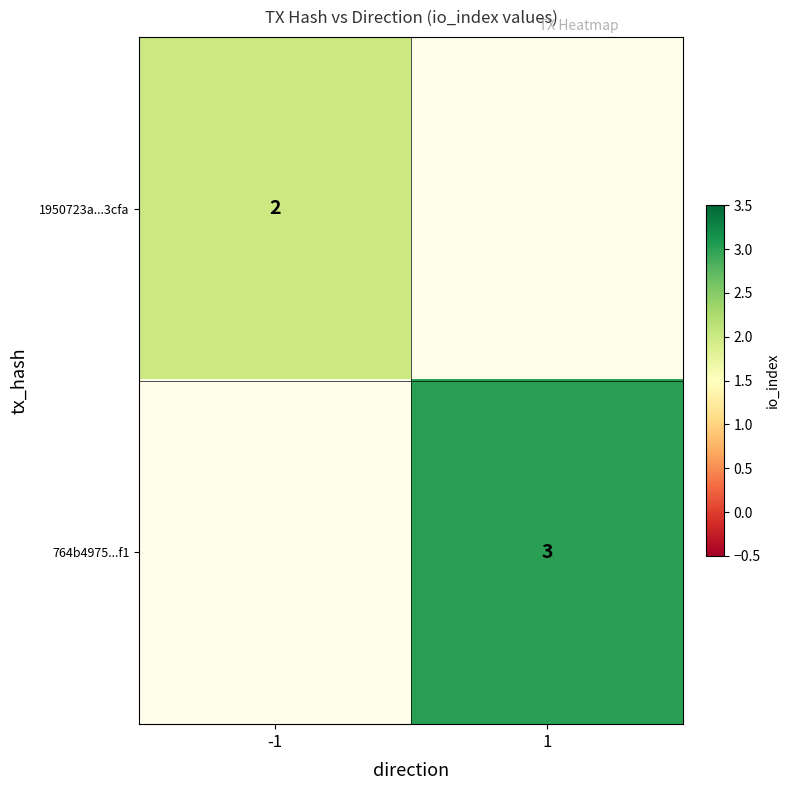

Which series has the largest range (max minus min)?

764b4975...f1